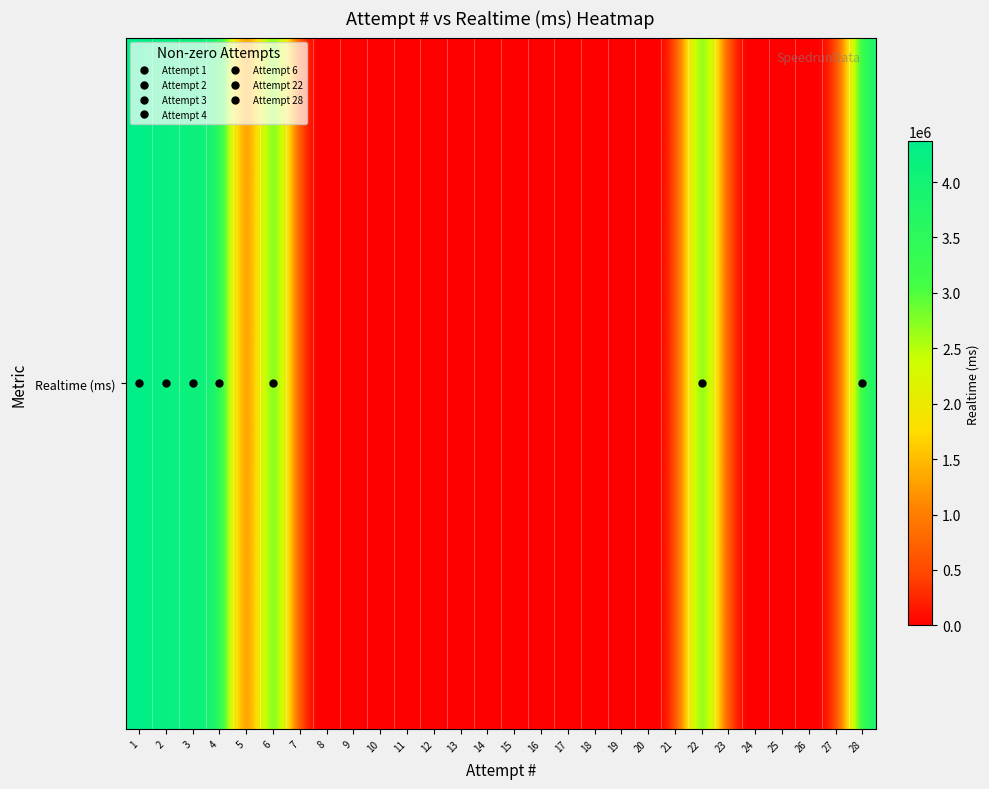

List the labels in order of value, smallest first.

5, 7, 8, 9, 10, 11, 12, 13, 14, 15, 16, 17, 18, 19, 20, 21, 23, 24, 25, 26, 27, 28, 22, 6, 4, 3, 2, 1